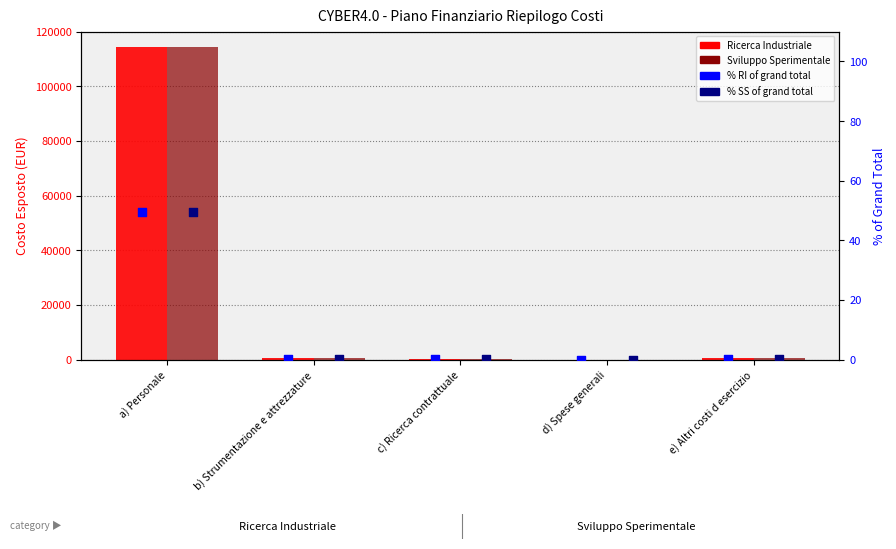

What is the total value across all series at a) Personale?

228686.7